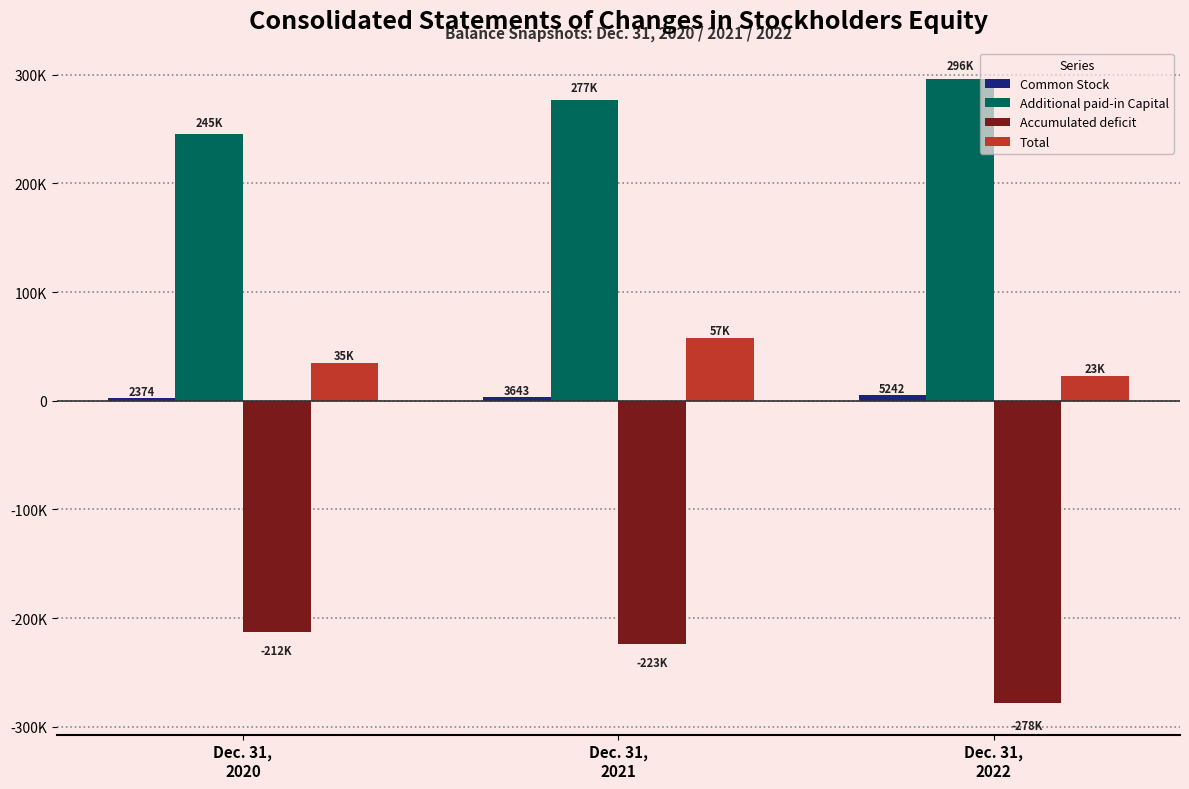

True or false: Accumulated deficit has a value of -137022 at Dec. 31,
2021.

False